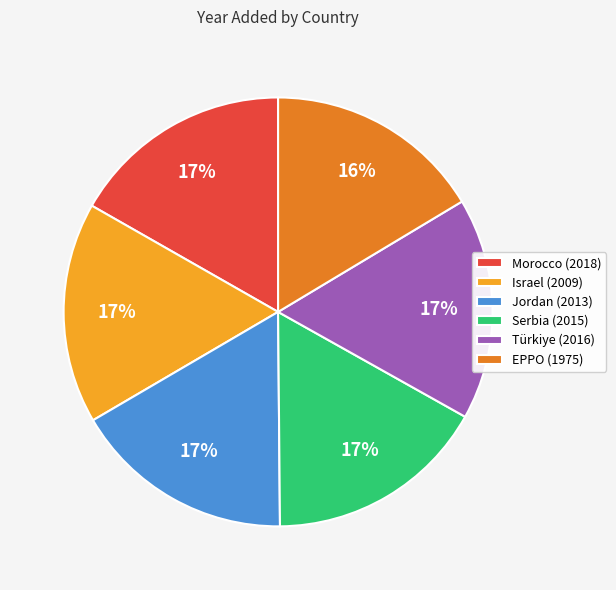

To the nearest percent, what is the average slice percentage?

17%